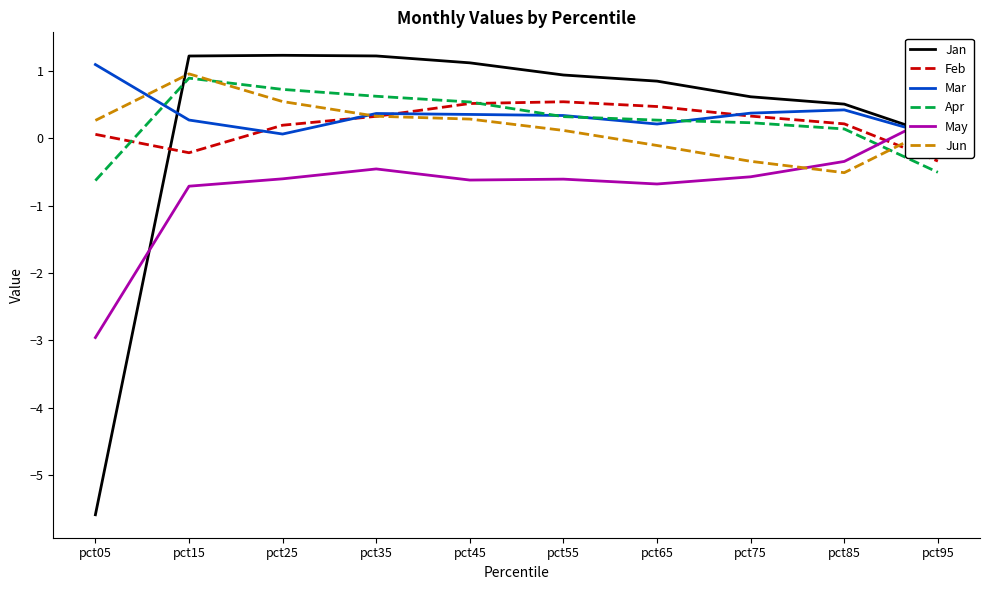

What is the difference between the highest and lowest values at pct05?

6.7